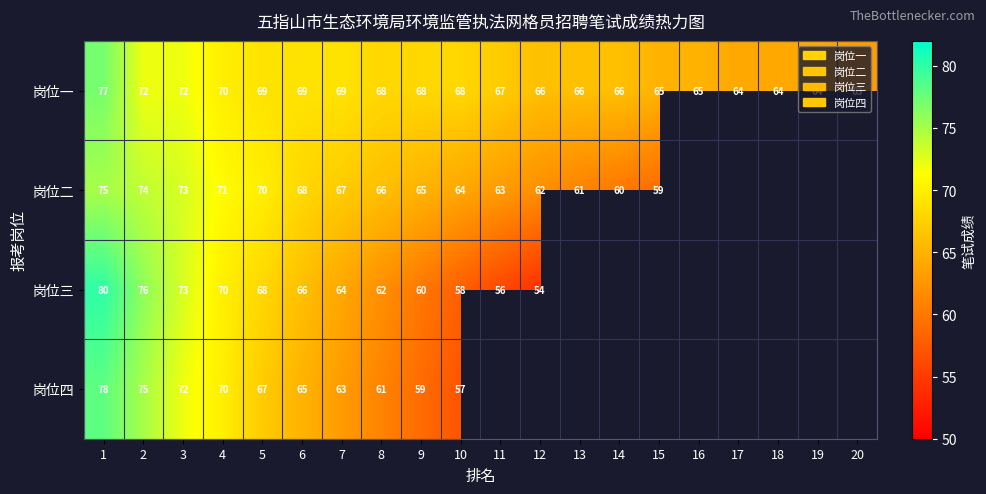

Count the number of categories in the chart.

20